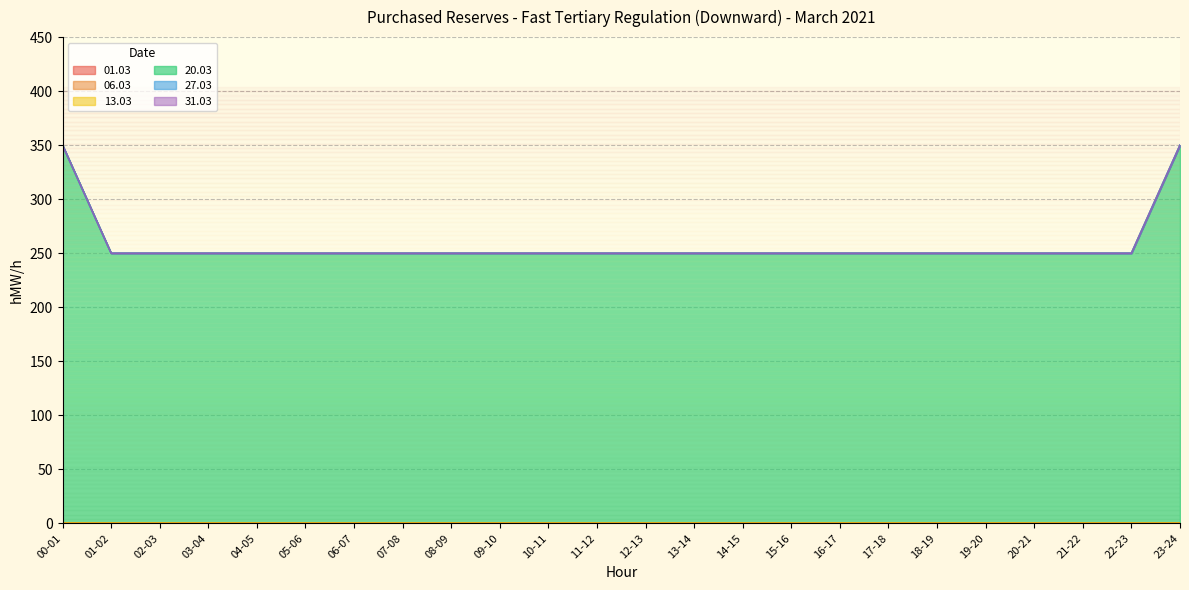

List the labels in order of 20.03 value, largest first.

00-01, 23-24, 01-02, 02-03, 03-04, 04-05, 05-06, 06-07, 07-08, 08-09, 09-10, 10-11, 11-12, 12-13, 13-14, 14-15, 15-16, 16-17, 17-18, 18-19, 19-20, 20-21, 21-22, 22-23